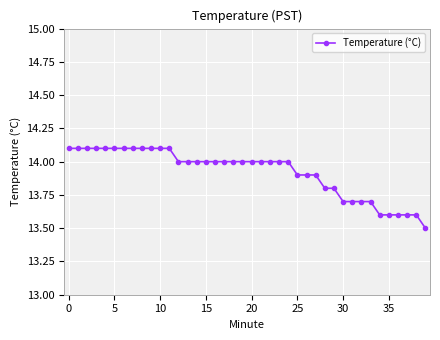

Reading right to left, list all the values displayed in this chart.

13.5	13.6	13.6	13.6	13.6	13.6	13.7	13.7	13.7	13.7	13.8	13.8	13.9	13.9	13.9	14.0	14.0	14.0	14.0	14.0	14.0	14.0	14.0	14.0	14.0	14.0	14.0	14.0	14.1	14.1	14.1	14.1	14.1	14.1	14.1	14.1	14.1	14.1	14.1	14.1